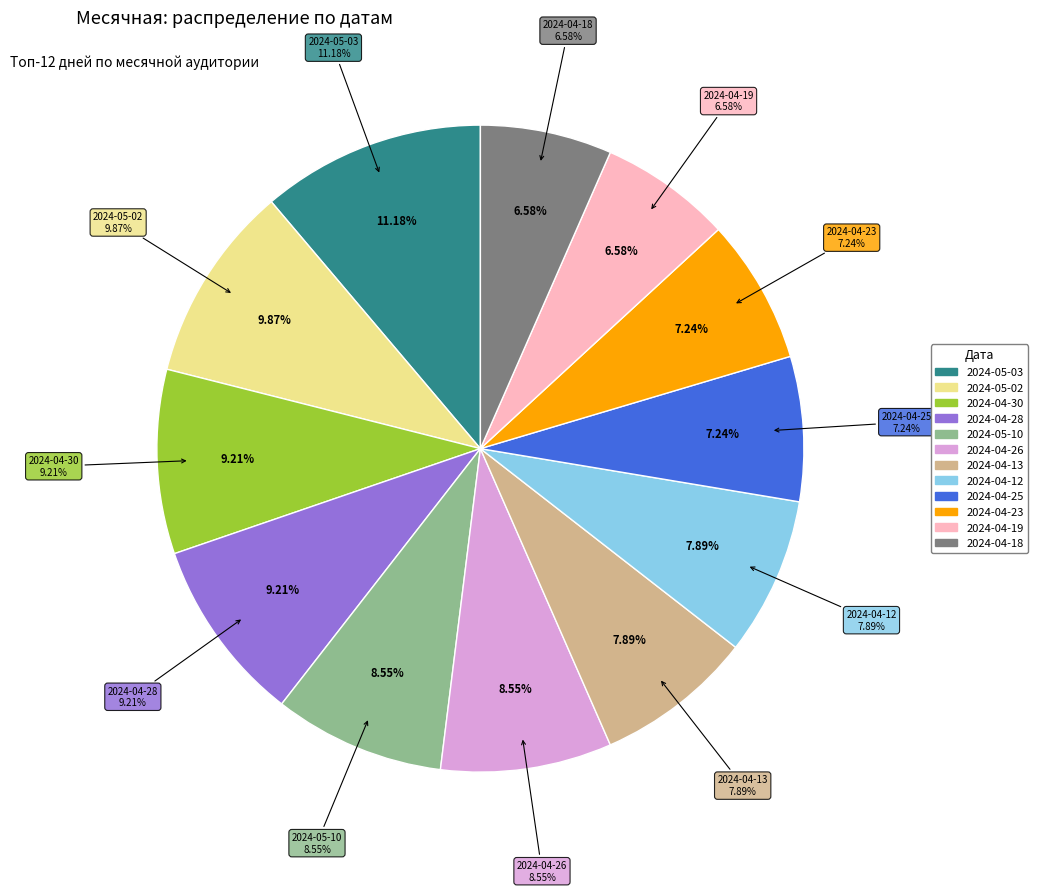

Which has a higher value, 2024-04-18 or 2024-04-25?

2024-04-25